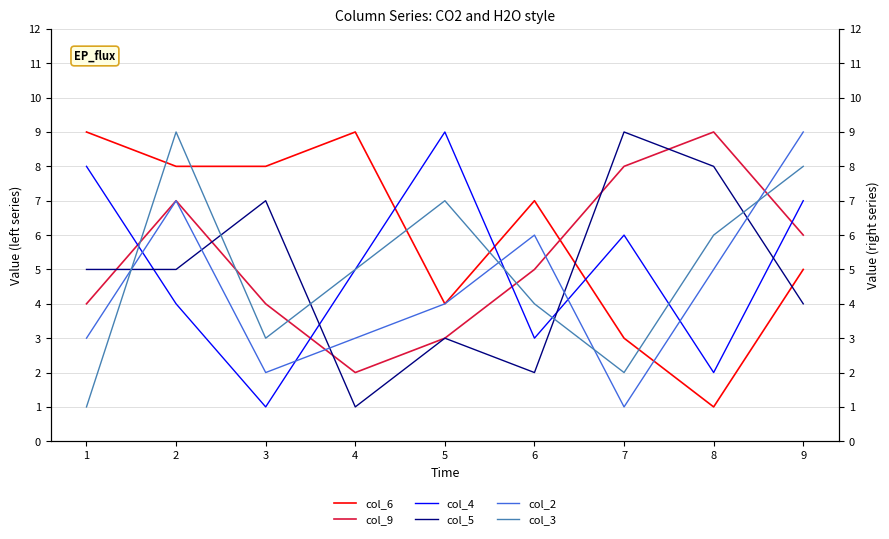

How many interior local peaks does the col_6 series have?

2